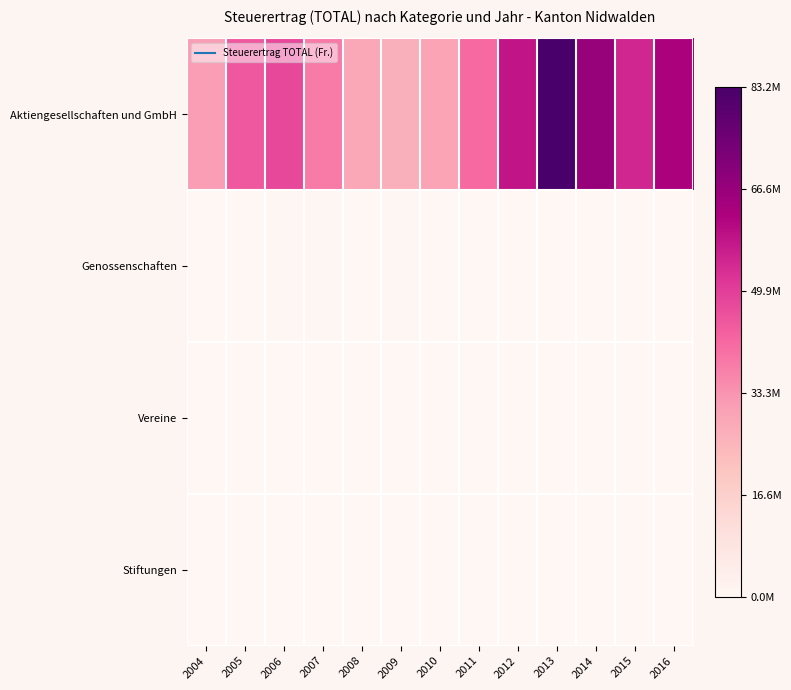

Reading right to left, extract all data points from this chart.

Aktiengesellschaften und GmbH: 2016=0.8	2015=0.7	2014=0.8	2013=1.0	2012=0.7	2011=0.5	2010=0.4	2009=0.3	2008=0.3	2007=0.5	2006=0.6	2005=0.5	2004=0.4
Genossenschaften: 2016=0.0	2015=0.0	2014=0.0	2013=0.0	2012=0.0	2011=0.0	2010=0.0	2009=0.0	2008=0.0	2007=0.0	2006=0.0	2005=0.0	2004=0.0
Vereine: 2016=0.0	2015=0.0	2014=0.0	2013=0.0	2012=0.0	2011=0.0	2010=0.0	2009=0.0	2008=0.0	2007=0.0	2006=0.0	2005=0.0	2004=0.0
Stiftungen: 2016=0.0	2015=0.0	2014=0.0	2013=0.0	2012=0.0	2011=0.0	2010=0.0	2009=0.0	2008=0.0	2007=0.0	2006=0.0	2005=0.0	2004=0.0